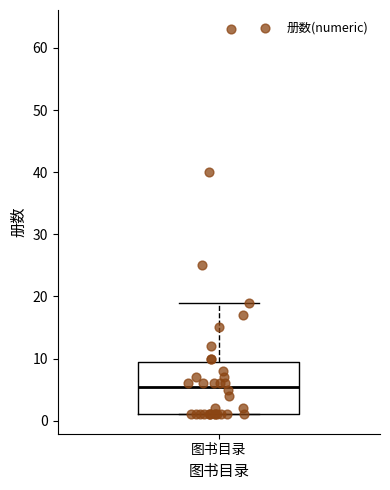

Where does the median line of the box for 图书目录 sit on the y-axis? The values are not printed on the chart, so give them approximately, as read against the axis.

6